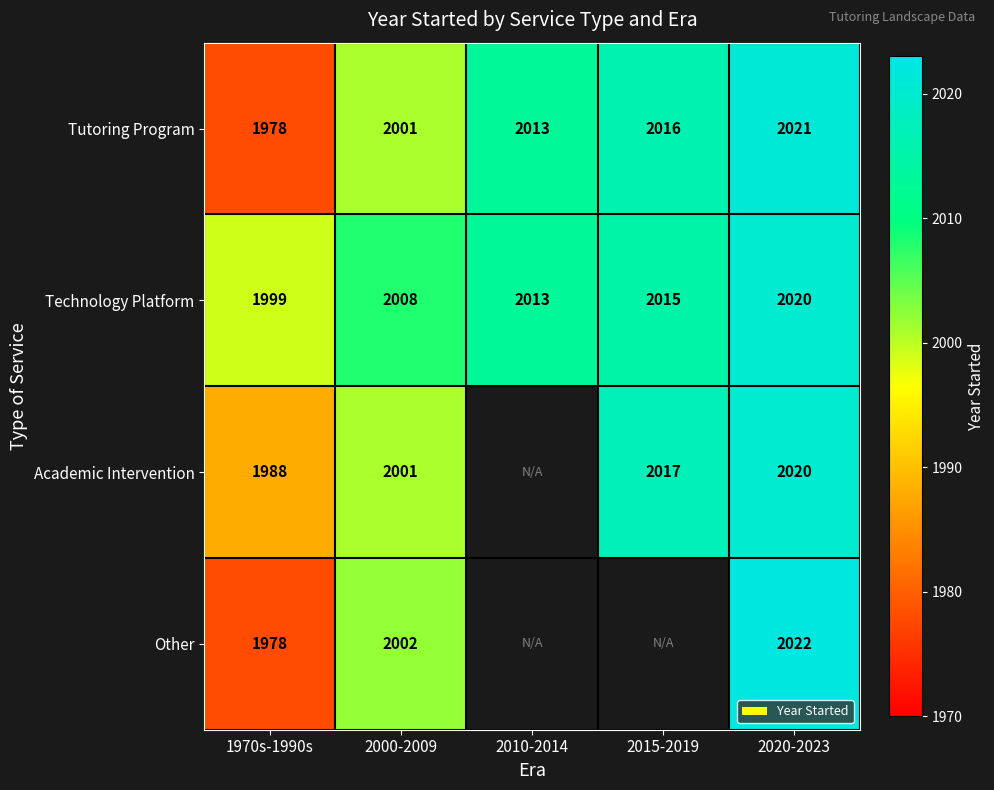

The Technology Platform series shows 1267 at 2020-2023. True or false?

False